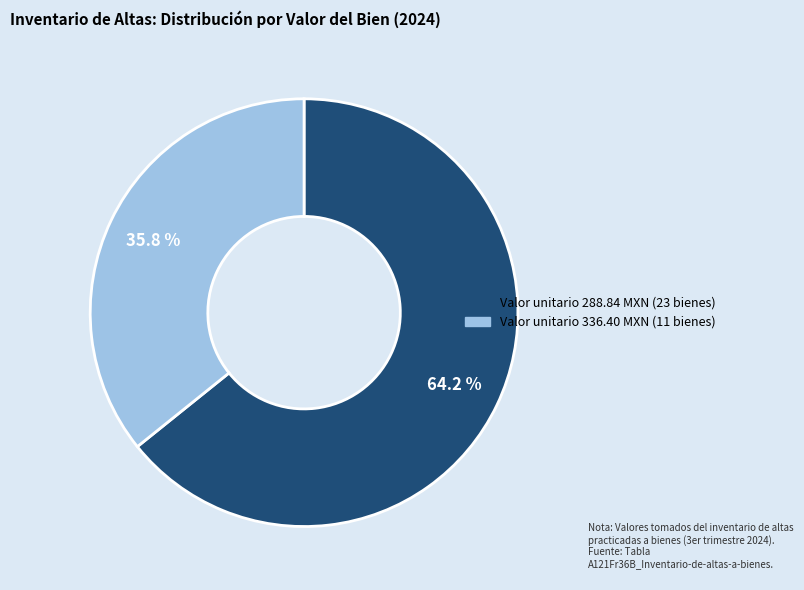

Count the number of slices in the pie.

2